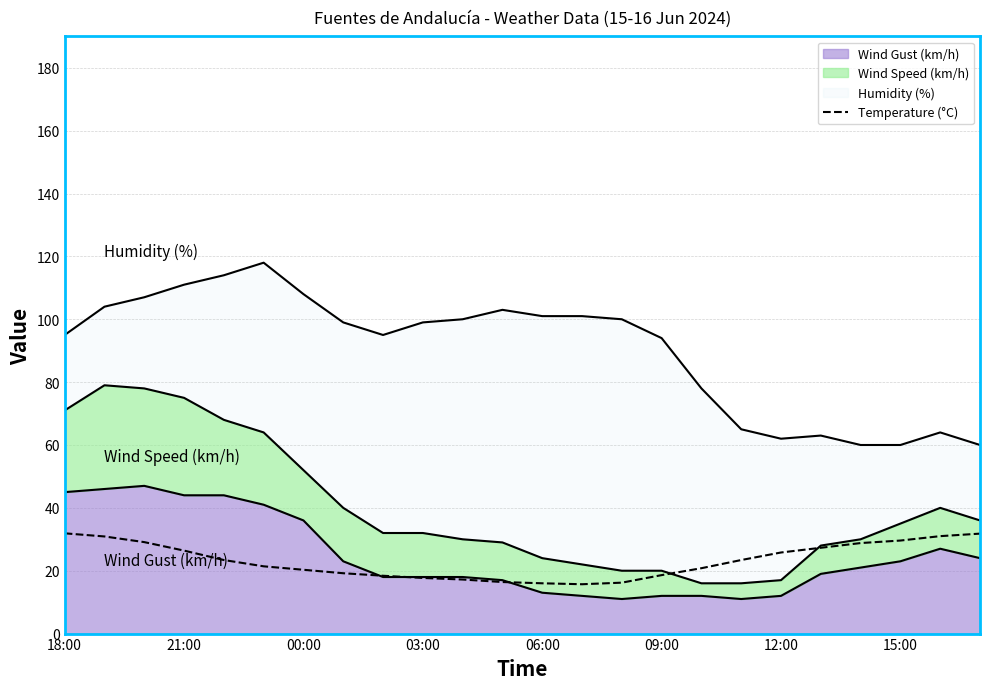

What is the value of the 2nd point from the left?

30.9